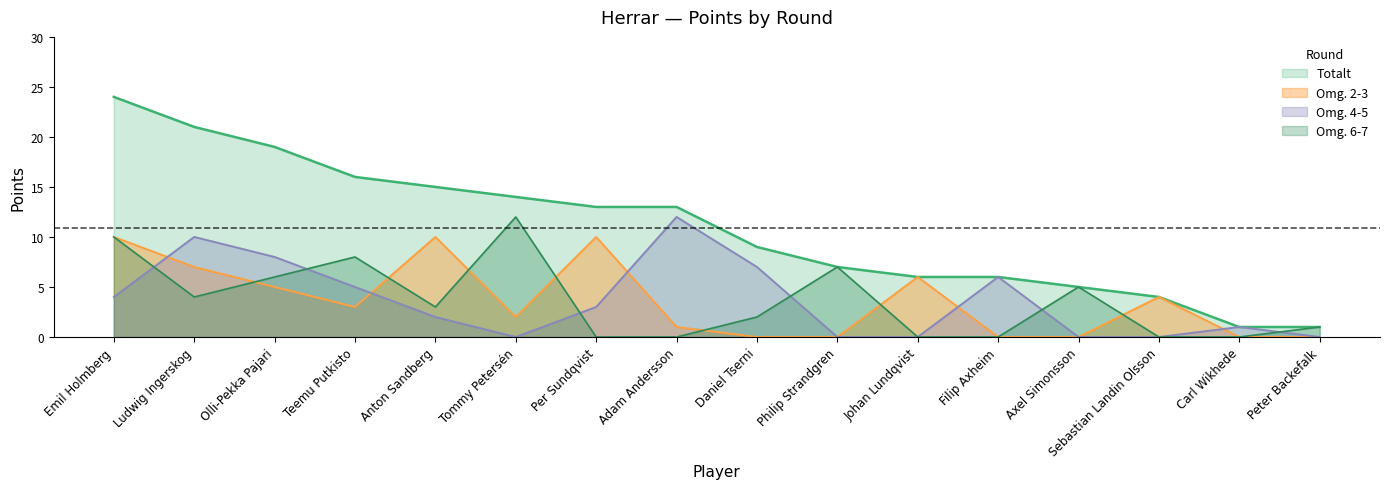

Which series has the largest total across all categories?

Totalt